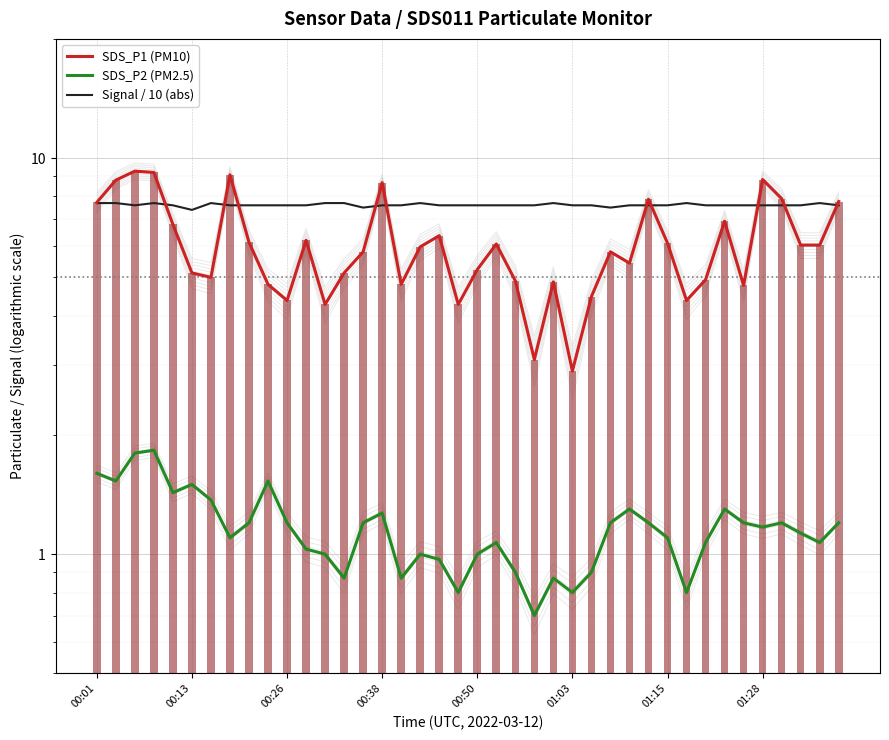

Between 9 and 20, which series saw the biggest shift?

SDS_P2 (PM2.5)